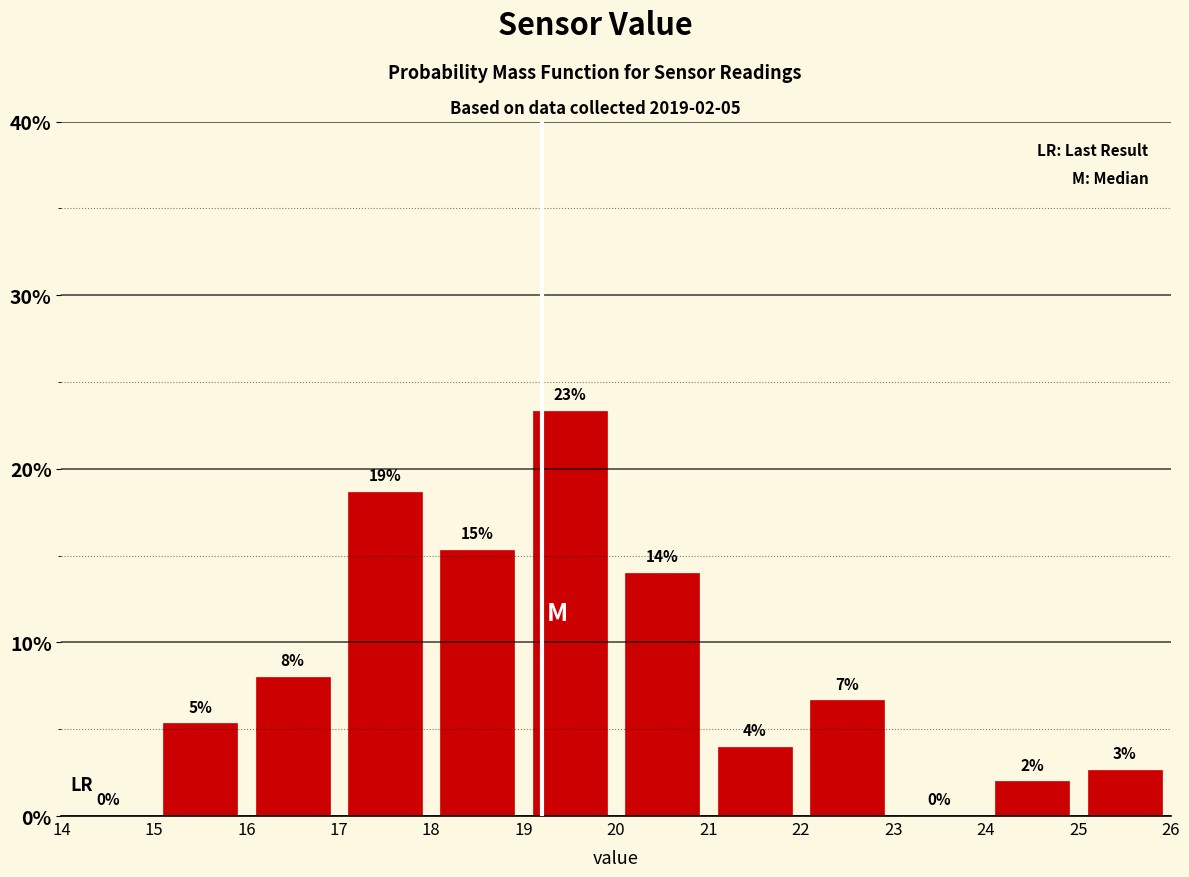

Which range on the x-axis has the tallest bar?

19 to 20